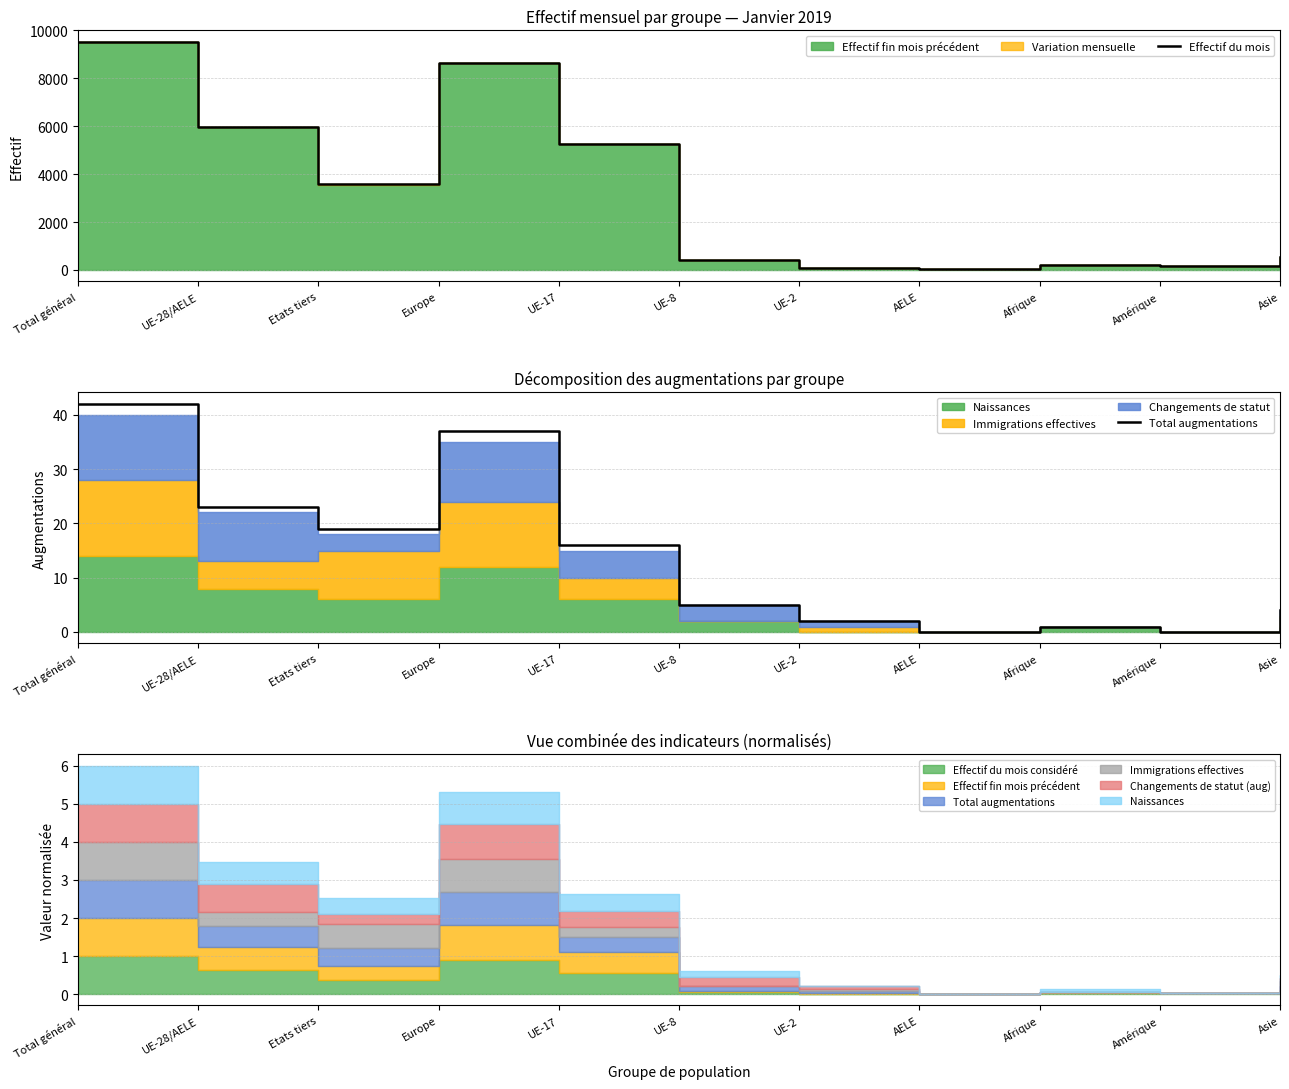

What position from the left is Europe?

4